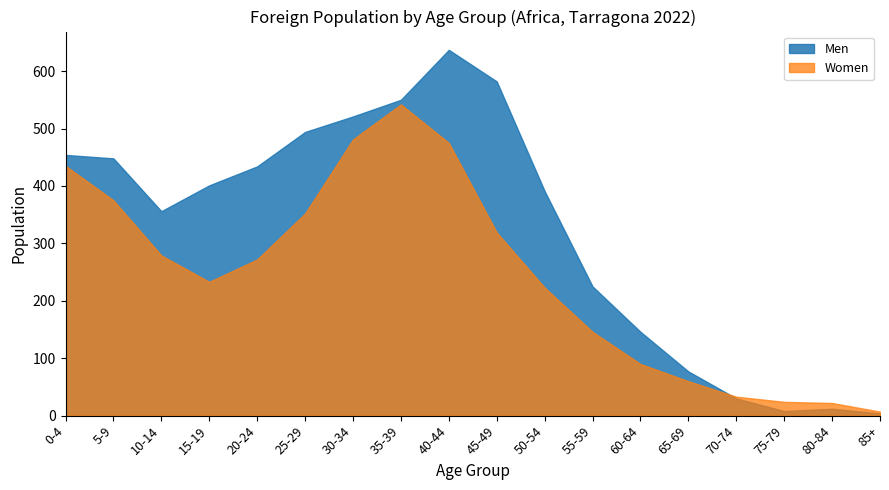

What is the sum of all Men values?

5770